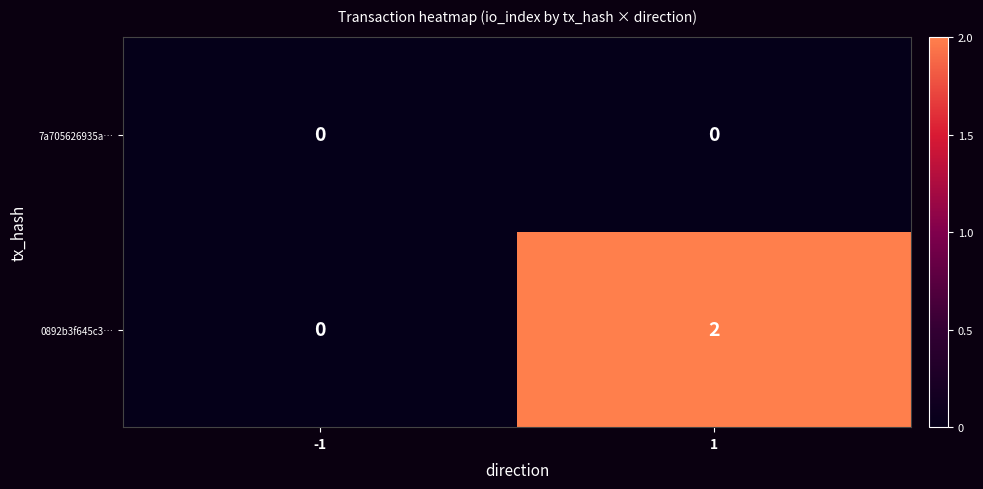

Reading left to right, transcribe all the data shown in this chart.

7a705626935a…: 0	0
0892b3f645c3…: 0	2